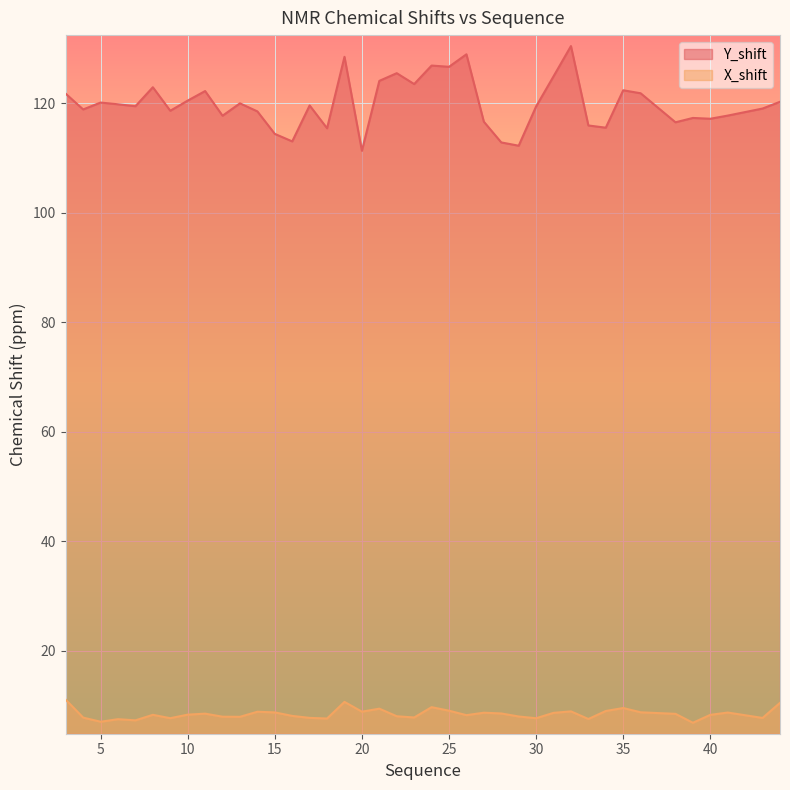

Reading left to right, list all the values displayed in this chart.

Y_shift: 121.7	118.9	120.1	119.8	119.5	122.9	118.6	120.5	122.2	117.7	120.0	118.5	114.4	113.0	119.6	115.4	128.5	111.3	124.1	125.5	123.5	126.9	126.6	128.9	116.6	112.8	112.2	119.4	124.9	130.4	115.9	115.5	122.4	121.8	116.5	117.3	117.2	117.7	119.0	120.3
X_shift: 11.1	7.8	7.0	7.5	7.3	8.3	7.7	8.3	8.5	8.0	7.9	8.9	8.7	8.1	7.7	7.6	10.7	8.9	9.4	8.0	7.8	9.7	9.1	8.2	8.7	8.6	8.0	7.7	8.7	8.9	7.5	9.0	9.5	8.8	8.5	6.8	8.3	8.7	7.7	10.5